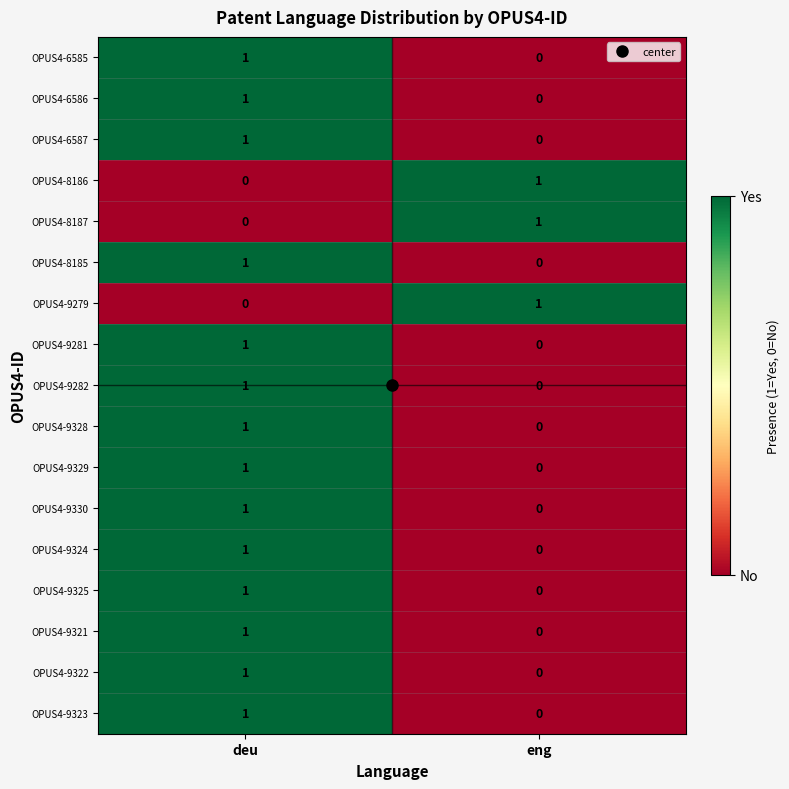

Where is OPUS4-8185 nearest to the value 0?

eng